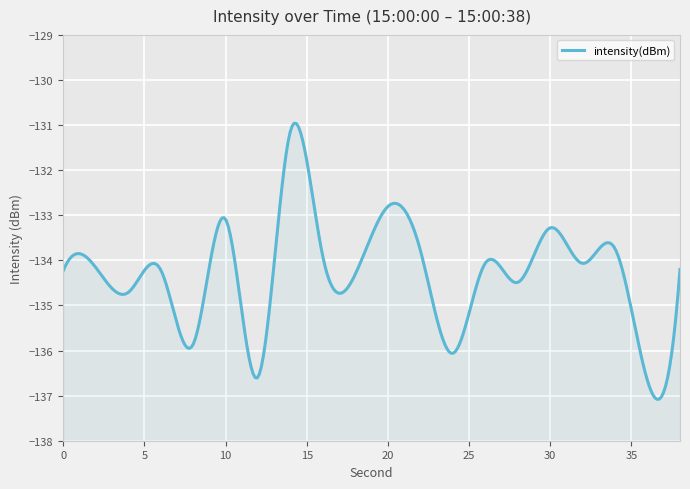

Does the chart display data point markers on the line(s)?

No